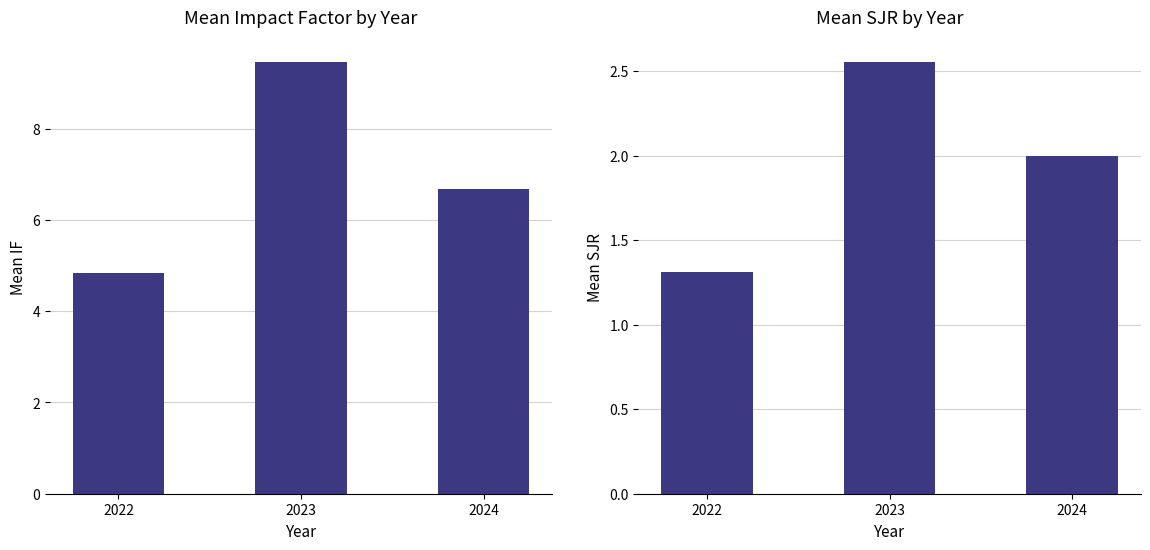

Reading left to right, list all the values displayed in this chart.

Mean IF: 4.8	9.5	6.7
Mean SJR: 1.3	2.6	2.0